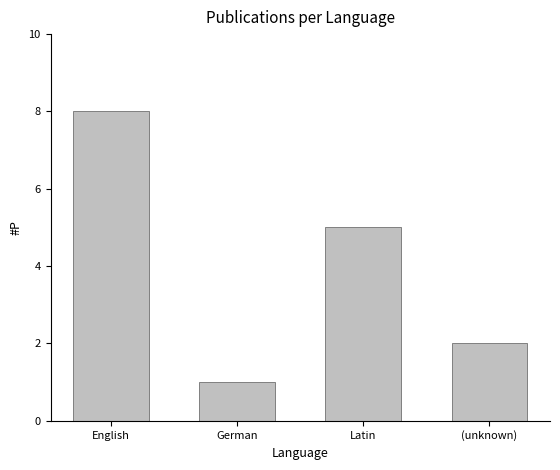

Where does the data first go above 5?

English